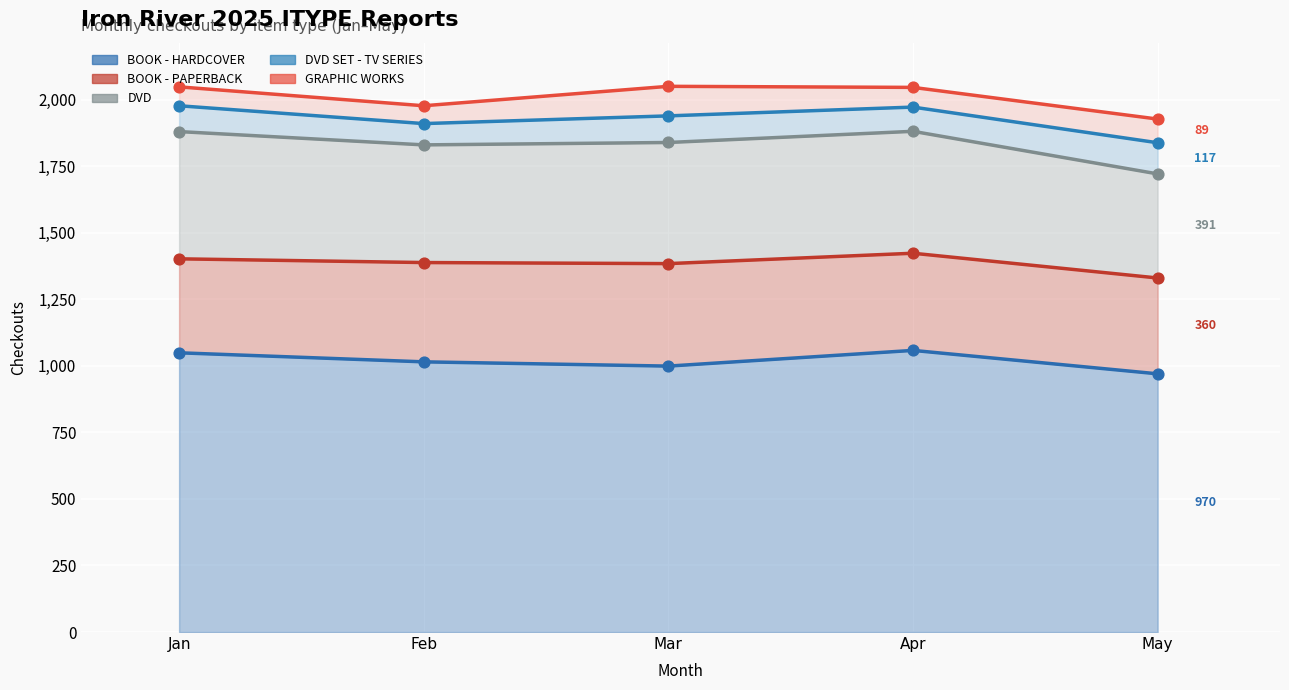

Is the value of DVD SET - TV SERIES at Jan greater than the value of DVD at Mar?

No